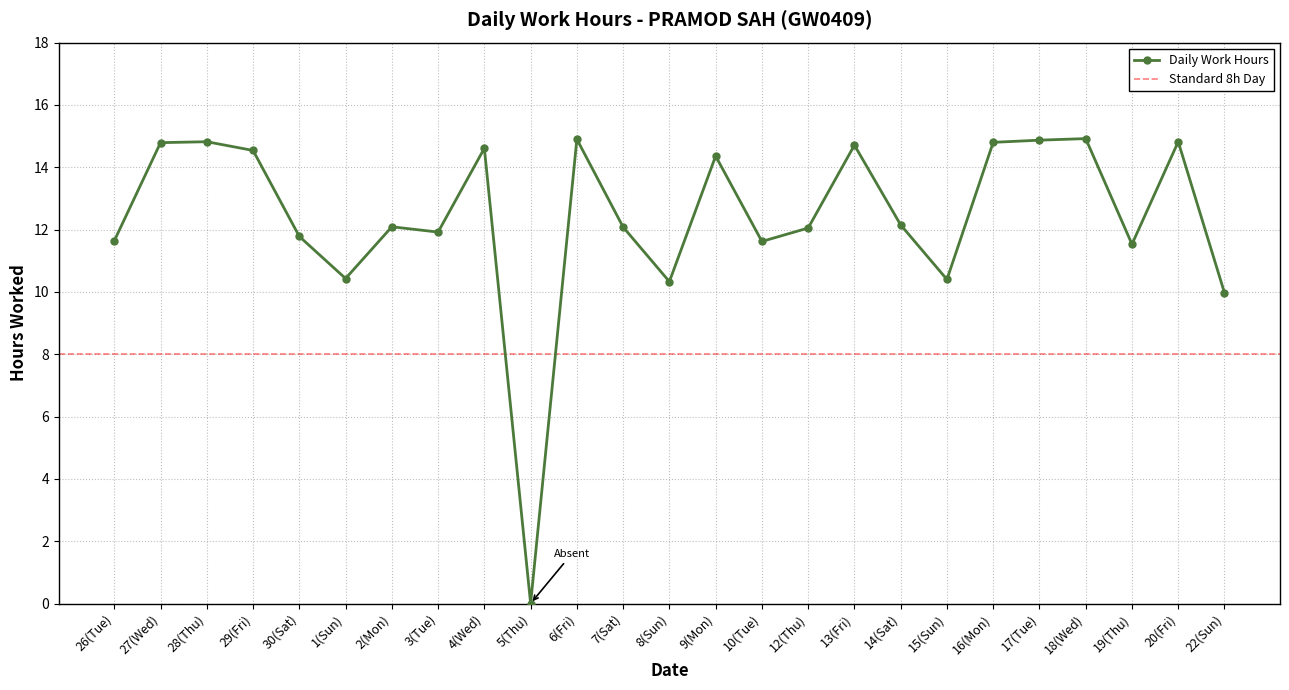

List the labels in order of value, smallest first.

5(Thu), 22(Sun), 8(Sun), 15(Sun), 1(Sun), 19(Thu), 10(Tue), 26(Tue), 30(Sat), 3(Tue), 12(Thu), 7(Sat), 2(Mon), 14(Sat), 9(Mon), 29(Fri), 4(Wed), 13(Fri), 27(Wed), 16(Mon), 28(Thu), 20(Fri), 17(Tue), 6(Fri), 18(Wed)